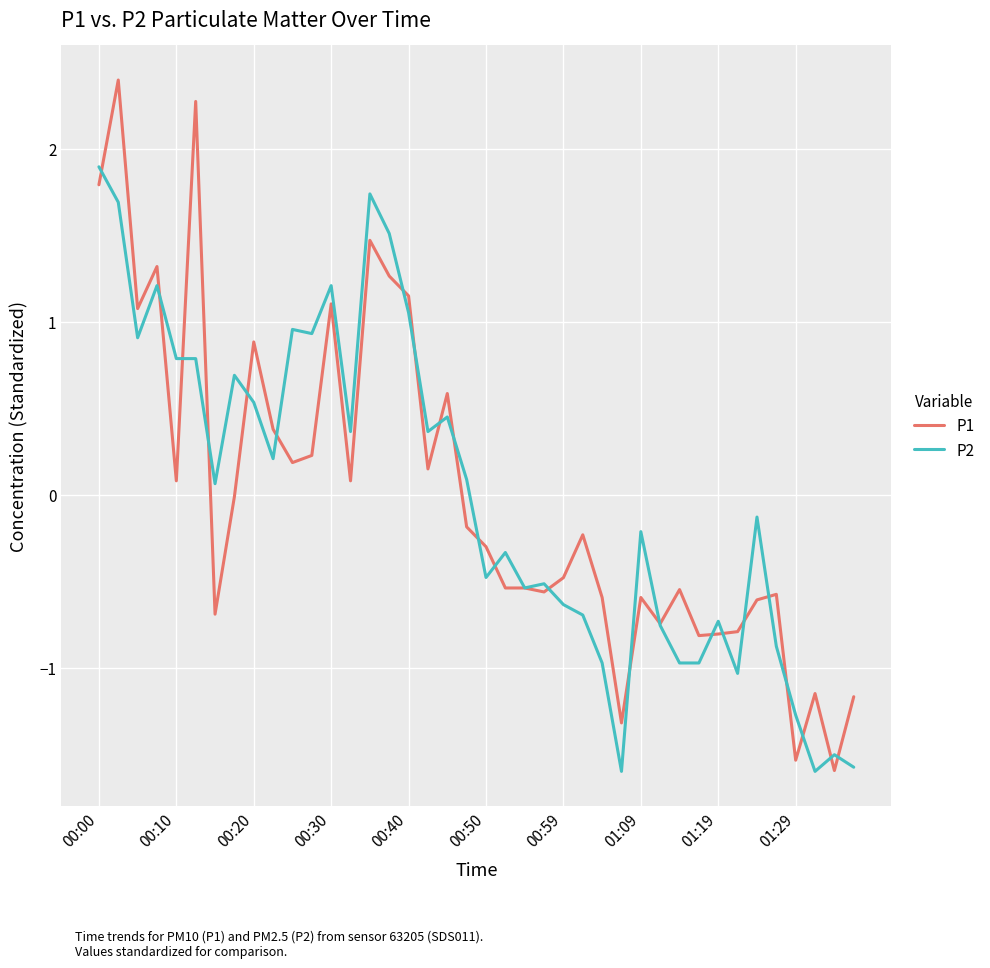

List the series in order of their peak value, lowest first.

P2, P1